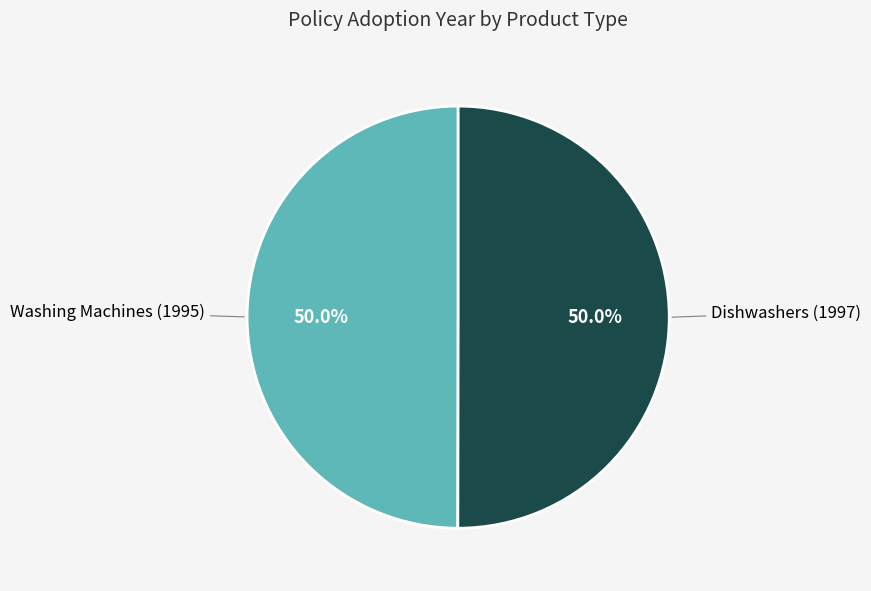

What is the ratio of the value at Dishwashers (1997) to the value at Washing Machines (1995)?

1.0